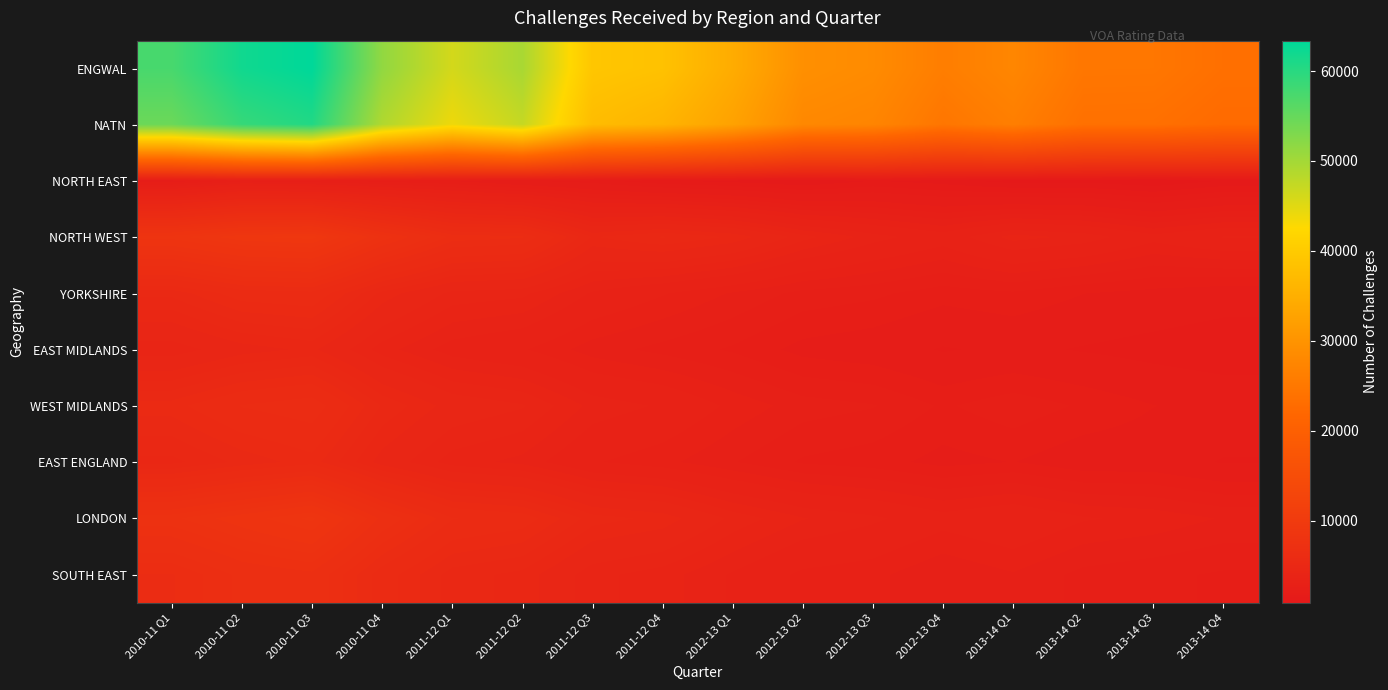

Reading right to left, list all the values displayed in this chart.

ENGWAL: 2013-14 Q4=23540	2013-14 Q3=24800	2013-14 Q2=24830	2013-14 Q1=27580	2012-13 Q4=26040	2012-13 Q3=28520	2012-13 Q2=29320	2012-13 Q1=34470	2011-12 Q4=38380	2011-12 Q3=39170	2011-12 Q2=49570	2011-12 Q1=46070	2010-11 Q4=51450	2010-11 Q3=63380	2010-11 Q2=61950	2010-11 Q1=57430
NATN: 2013-14 Q4=22510	2013-14 Q3=23590	2013-14 Q2=23670	2013-14 Q1=26190	2012-13 Q4=24700	2012-13 Q3=27340	2012-13 Q2=27920	2012-13 Q1=32610	2011-12 Q4=35950	2011-12 Q3=37390	2011-12 Q2=47260	2011-12 Q1=43910	2010-11 Q4=48980	2010-11 Q3=60580	2010-11 Q2=58870	2010-11 Q1=54530
NORTH EAST: 2013-14 Q4=1100	2013-14 Q3=850	2013-14 Q2=990	2013-14 Q1=960	2012-13 Q4=1200	2012-13 Q3=1340	2012-13 Q2=1070	2012-13 Q1=1230	2011-12 Q4=1350	2011-12 Q3=1680	2011-12 Q2=1830	2011-12 Q1=2170	2010-11 Q4=2320	2010-11 Q3=2480	2010-11 Q2=2600	2010-11 Q1=1980
NORTH WEST: 2013-14 Q4=3560	2013-14 Q3=3280	2013-14 Q2=3710	2013-14 Q1=3890	2012-13 Q4=3340	2012-13 Q3=3660	2012-13 Q2=4130	2012-13 Q1=4840	2011-12 Q4=5160	2011-12 Q3=4860	2011-12 Q2=6270	2011-12 Q1=6390	2010-11 Q4=7510	2010-11 Q3=9030	2010-11 Q2=8870	2010-11 Q1=8300
YORKSHIRE: 2013-14 Q4=2000	2013-14 Q3=2100	2013-14 Q2=2200	2013-14 Q1=2400	2012-13 Q4=2300	2012-13 Q3=2500	2012-13 Q2=2600	2012-13 Q1=2900	2011-12 Q4=3200	2011-12 Q3=3500	2011-12 Q2=4100	2011-12 Q1=4200	2010-11 Q4=4800	2010-11 Q3=5900	2010-11 Q2=5800	2010-11 Q1=5200
EAST MIDLANDS: 2013-14 Q4=1600	2013-14 Q3=1700	2013-14 Q2=1800	2013-14 Q1=1900	2012-13 Q4=1800	2012-13 Q3=2000	2012-13 Q2=2100	2012-13 Q1=2400	2011-12 Q4=2600	2011-12 Q3=2800	2011-12 Q2=3200	2011-12 Q1=3400	2010-11 Q4=3900	2010-11 Q3=4700	2010-11 Q2=4500	2010-11 Q1=4100
WEST MIDLANDS: 2013-14 Q4=2100	2013-14 Q3=2200	2013-14 Q2=2400	2013-14 Q1=2600	2012-13 Q4=2400	2012-13 Q3=2700	2012-13 Q2=2800	2012-13 Q1=3100	2011-12 Q4=3500	2011-12 Q3=3700	2011-12 Q2=4300	2011-12 Q1=4500	2010-11 Q4=5100	2010-11 Q3=6200	2010-11 Q2=6000	2010-11 Q1=5500
EAST ENGLAND: 2013-14 Q4=1800	2013-14 Q3=2000	2013-14 Q2=2000	2013-14 Q1=2200	2012-13 Q4=2100	2012-13 Q3=2300	2012-13 Q2=2400	2012-13 Q1=2700	2011-12 Q4=3000	2011-12 Q3=3200	2011-12 Q2=3700	2011-12 Q1=3900	2010-11 Q4=4500	2010-11 Q3=5500	2010-11 Q2=5200	2010-11 Q1=4800
LONDON: 2013-14 Q4=2900	2013-14 Q3=3100	2013-14 Q2=3200	2013-14 Q1=3500	2012-13 Q4=3300	2012-13 Q3=3600	2012-13 Q2=3800	2012-13 Q1=4200	2011-12 Q4=4800	2011-12 Q3=5000	2011-12 Q2=5800	2011-12 Q1=6000	2010-11 Q4=7000	2010-11 Q3=8500	2010-11 Q2=8000	2010-11 Q1=7500
SOUTH EAST: 2013-14 Q4=2400	2013-14 Q3=2500	2013-14 Q2=2600	2013-14 Q1=2900	2012-13 Q4=2700	2012-13 Q3=3000	2012-13 Q2=3100	2012-13 Q1=3500	2011-12 Q4=3900	2011-12 Q3=4100	2011-12 Q2=4800	2011-12 Q1=5000	2010-11 Q4=5800	2010-11 Q3=7000	2010-11 Q2=6800	2010-11 Q1=6200